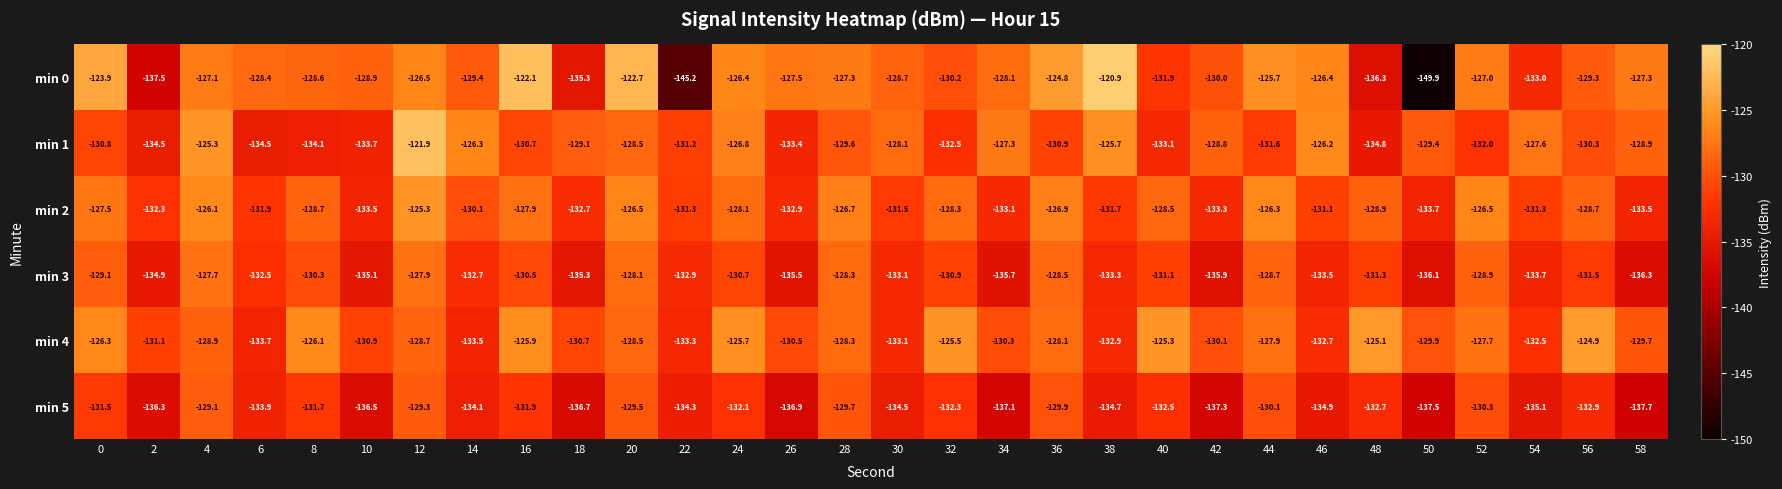

List the labels in order of min 4 value, largest first.

56, 48, 40, 32, 24, 16, 8, 0, 52, 44, 36, 28, 20, 12, 4, 58, 50, 42, 34, 26, 18, 10, 2, 54, 46, 38, 30, 22, 14, 6